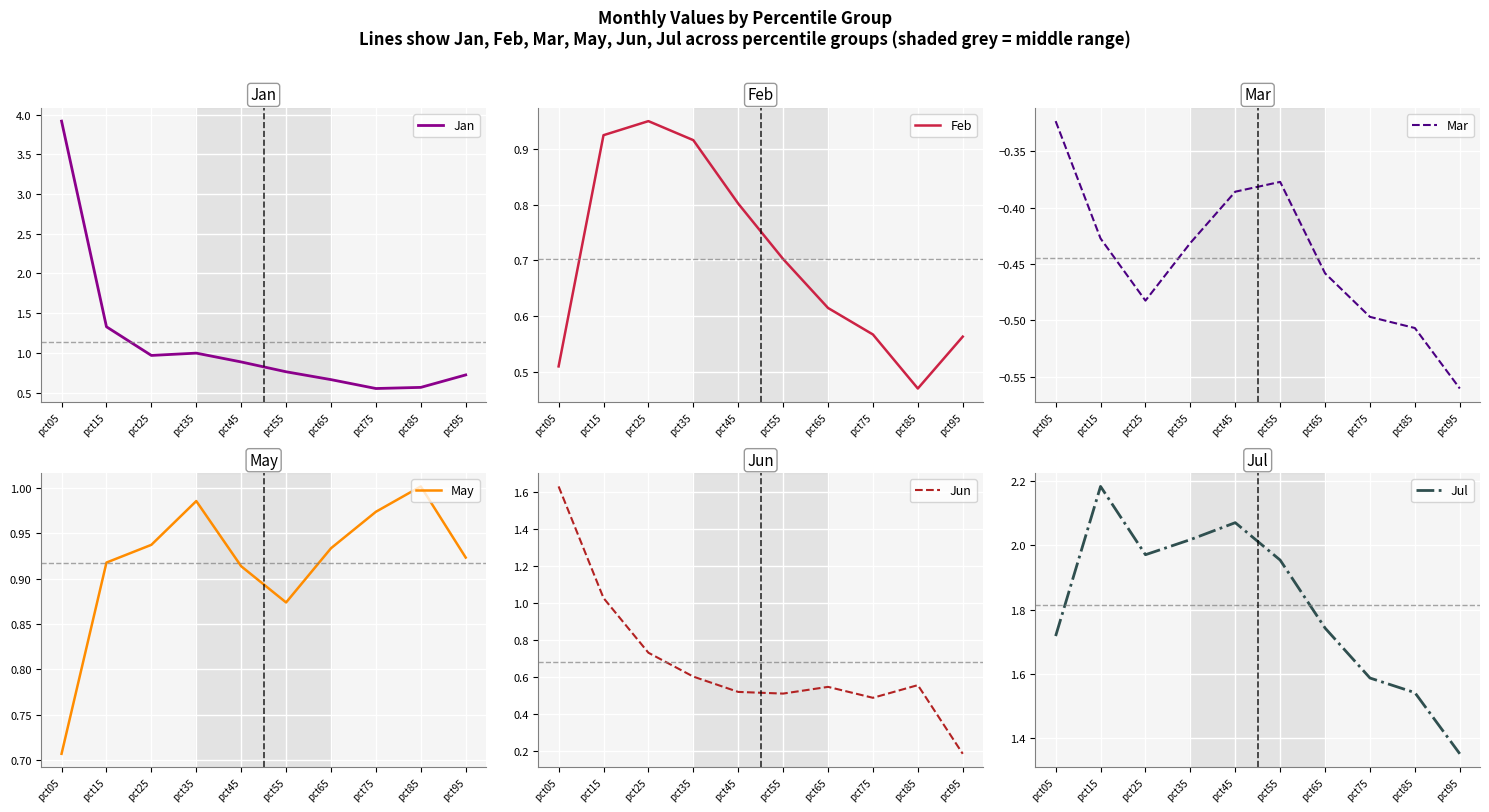

What is the average value of the May series?

0.9